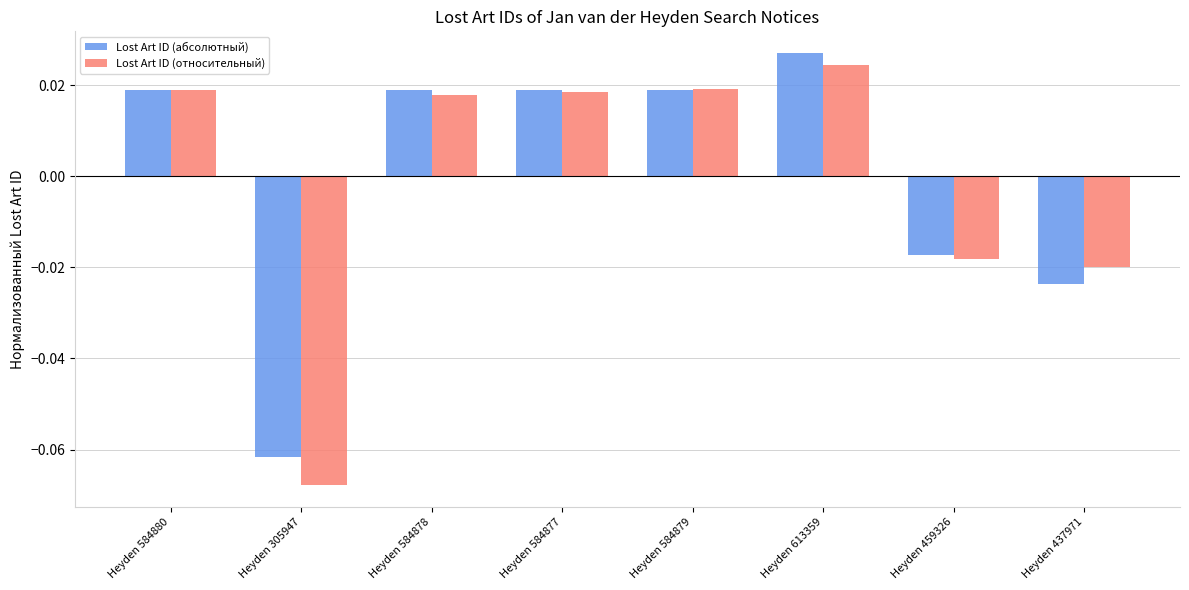

What is the difference between the maximum and second lowest values in the Lost Art ID (абсолютный) series?

0.1